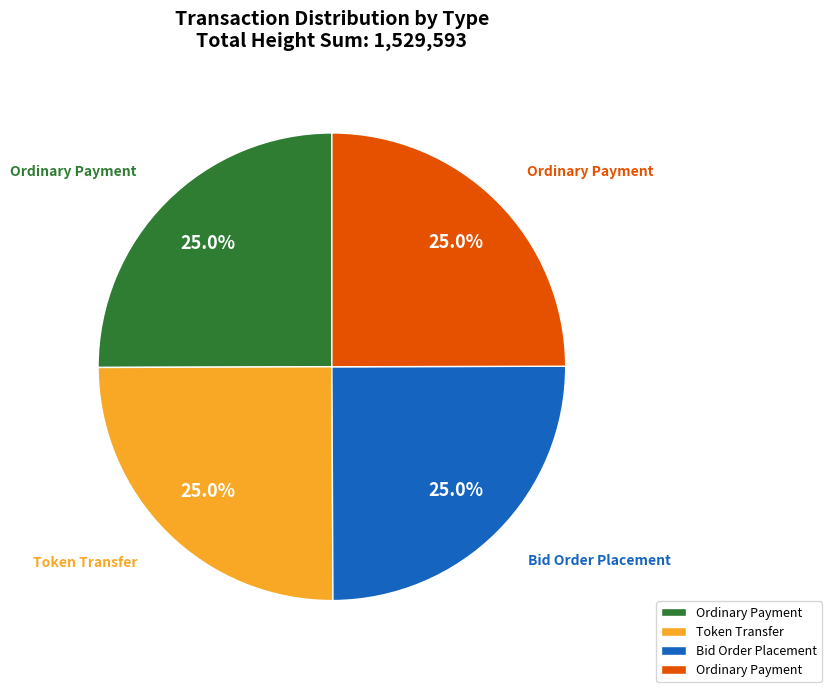

Is there a majority slice in this chart?

No